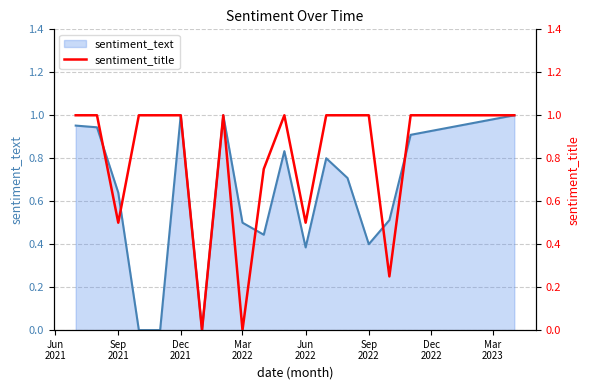

How many data points does each series have?

18